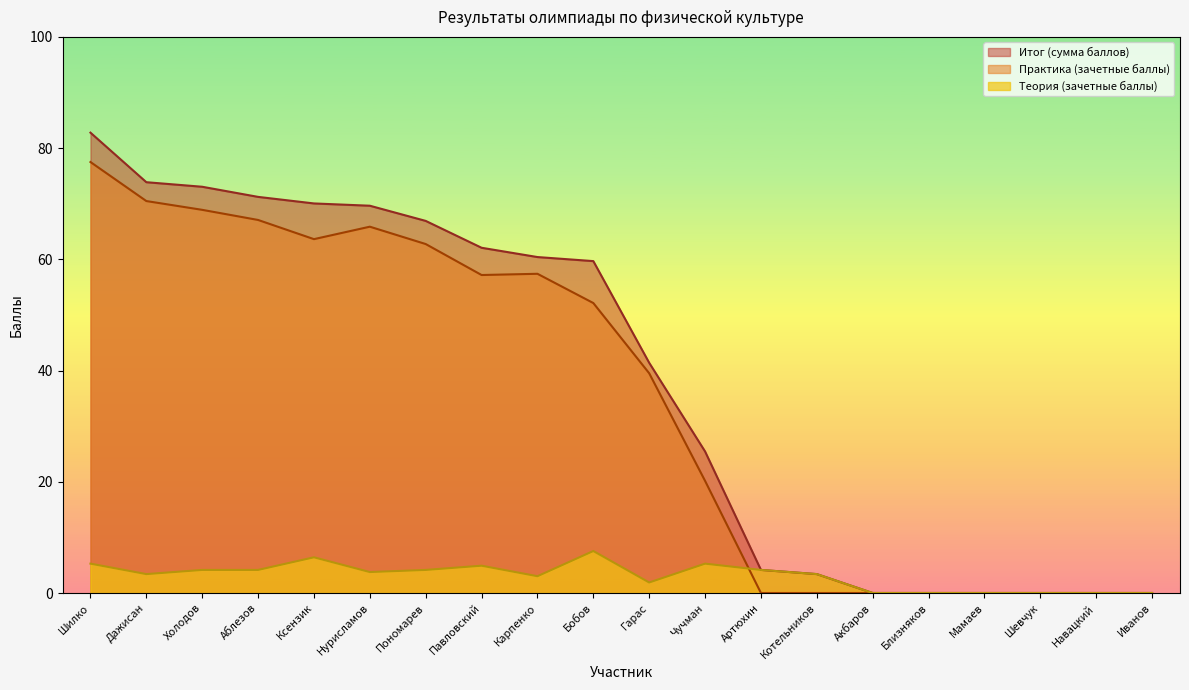

What position from the right is Гарас?

10